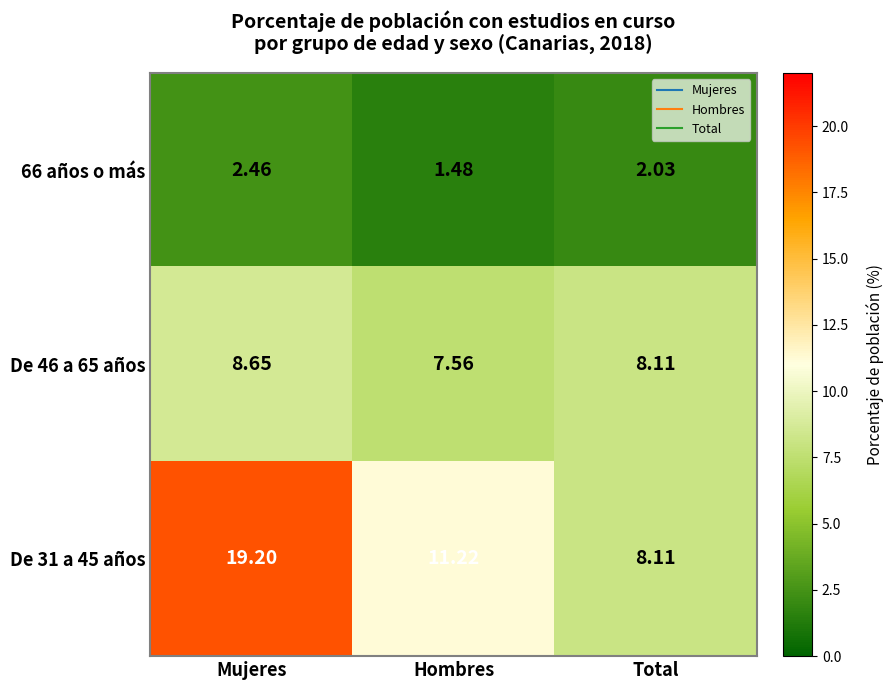

Rank the categories by 66 años o más value from lowest to highest.

Hombres, Total, Mujeres